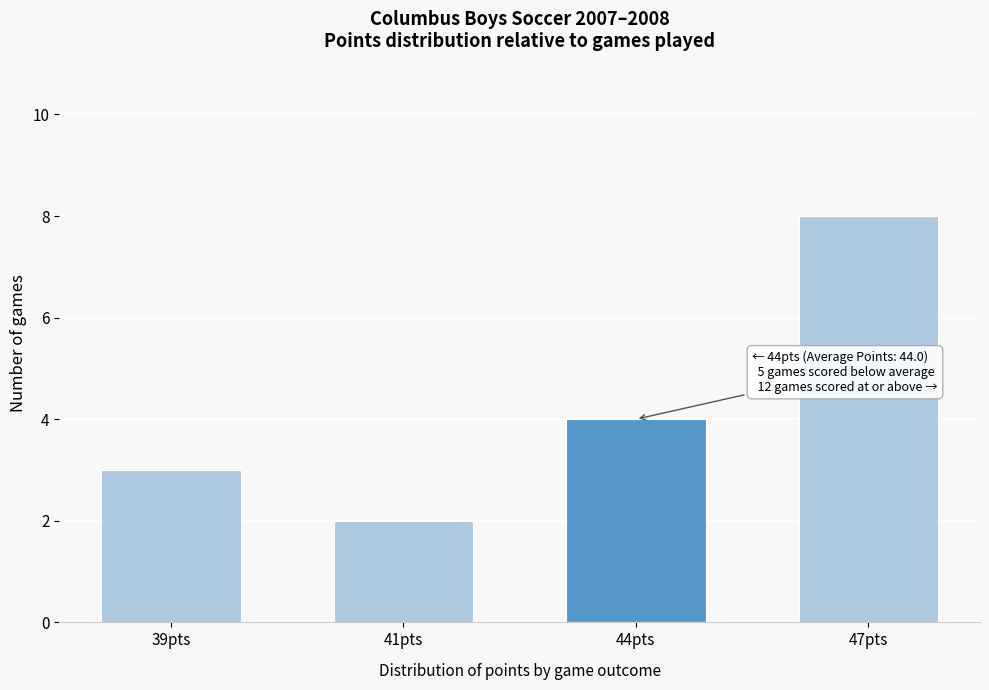

Reading left to right, transcribe all the data shown in this chart.

3	2	4	8